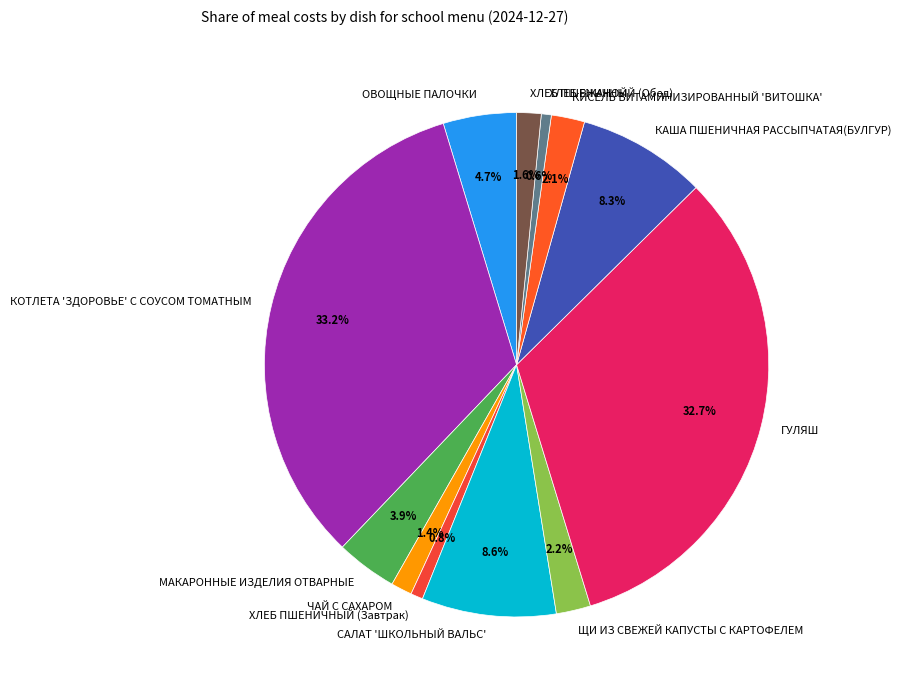

Is there any slice that represents more than half of the pie?

No